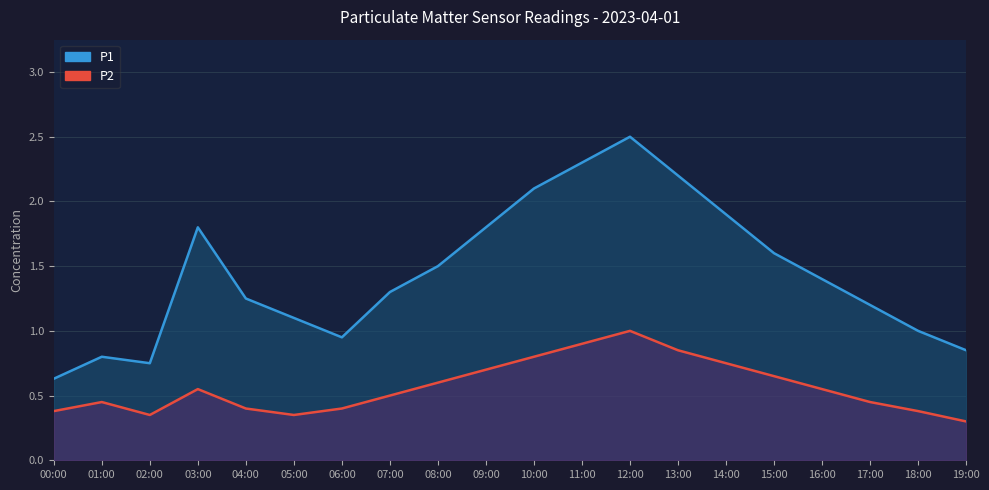

What is the difference between the P2 values at 14:00 and 10:00?

0.1